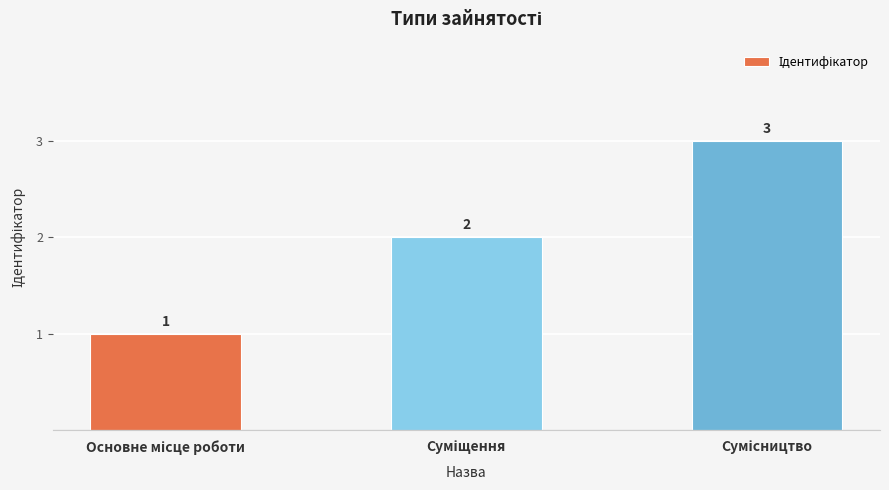

What is the sum of all values?

6